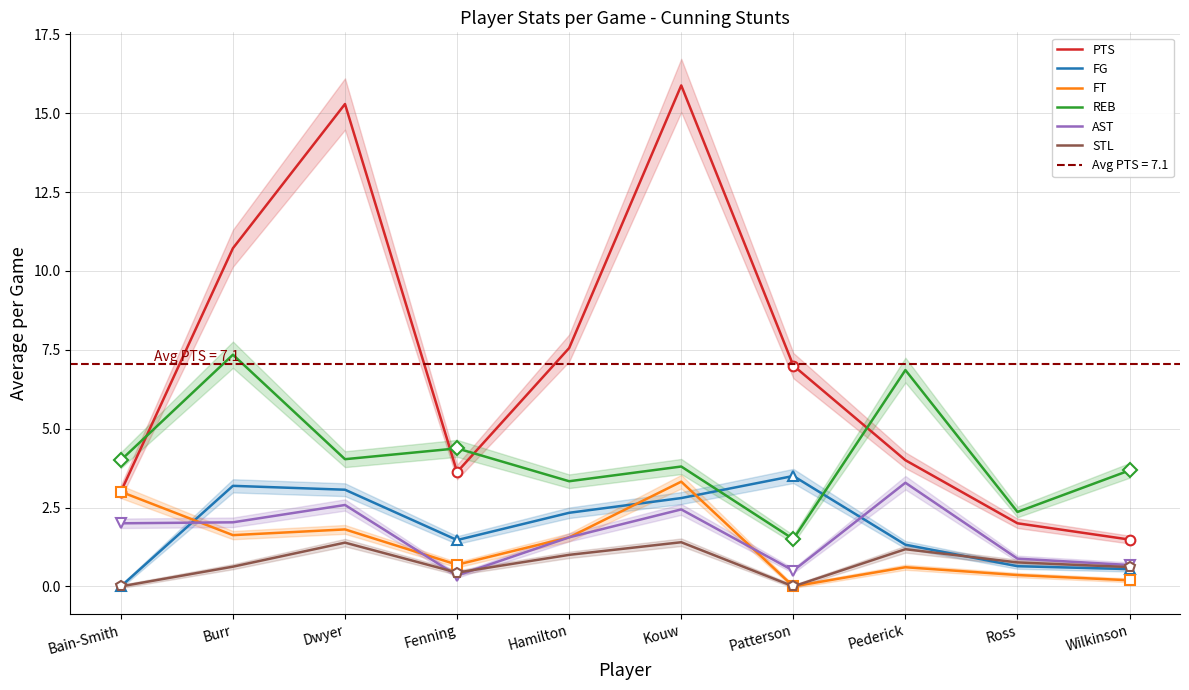

Where do AST and STL first cross each other?

Dwyer and Fenning